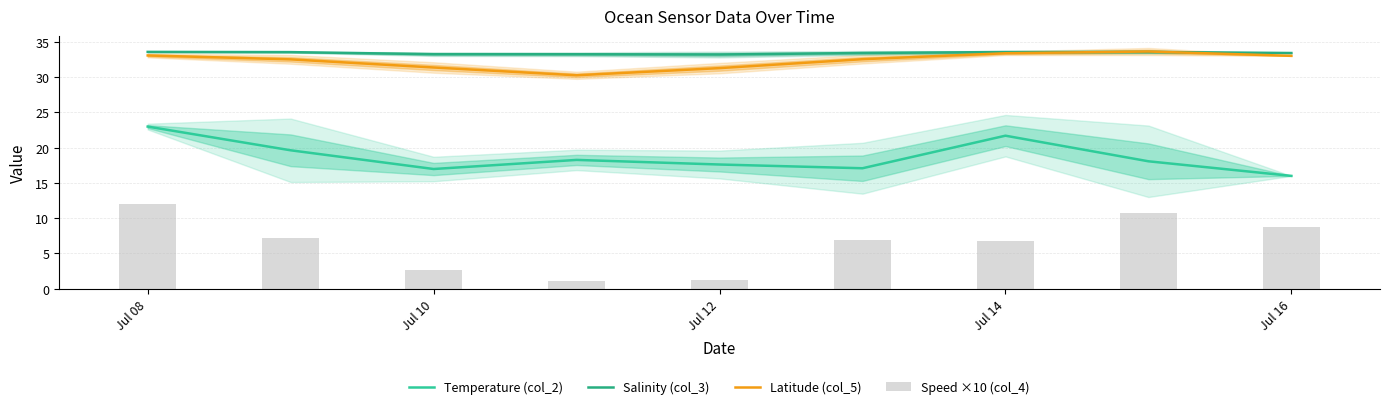

True or false: Latitude (col_5) and Temperature (col_2) cross at least once.

False